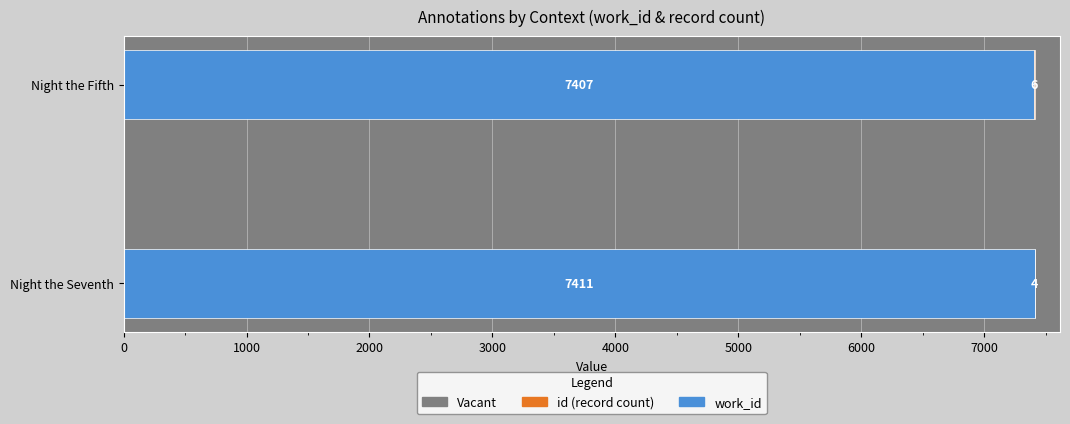

What is the total value across all series at Night the Seventh?

7415